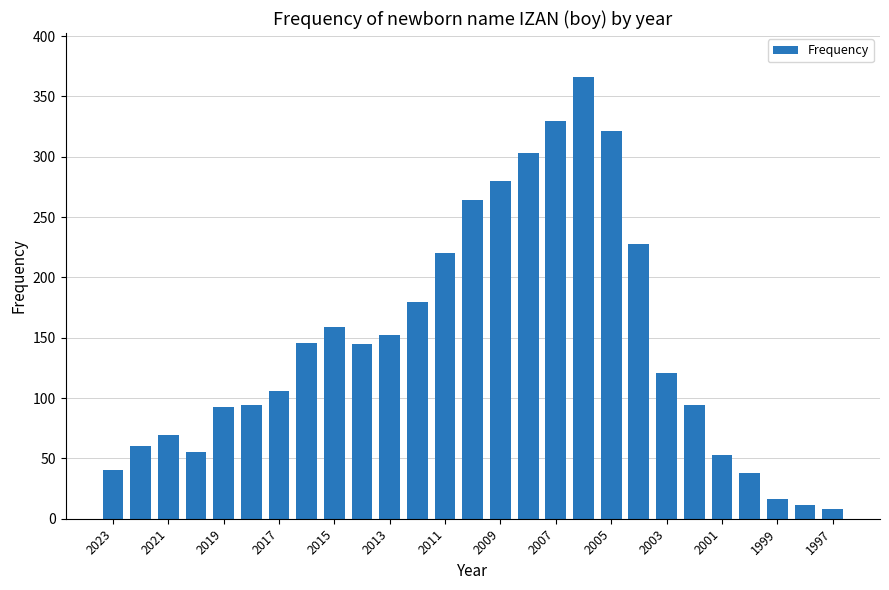

What is the difference between the maximum and minimum values?

358